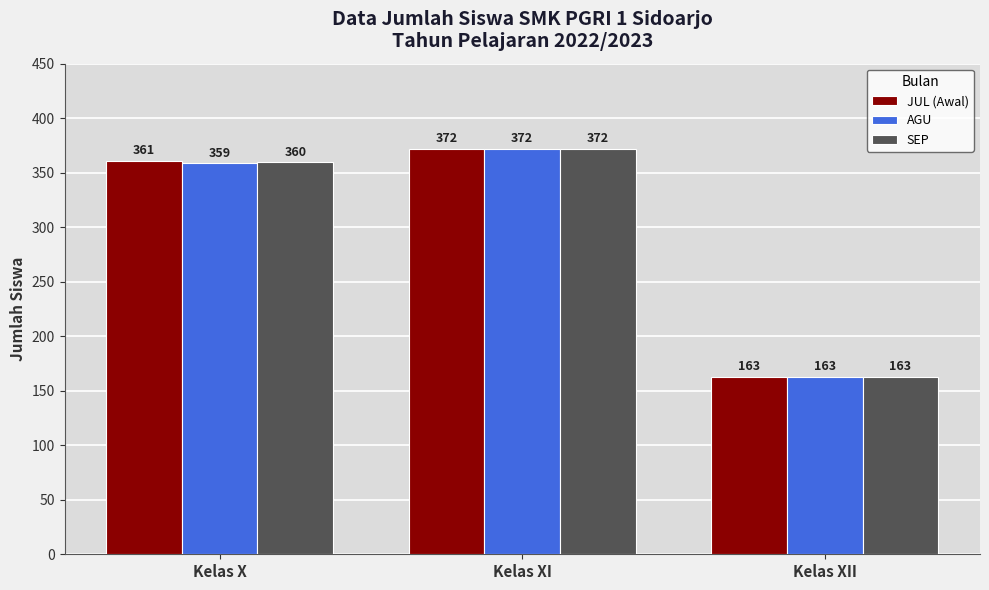

Is it true that SEP equals 372 at Kelas XI?

True